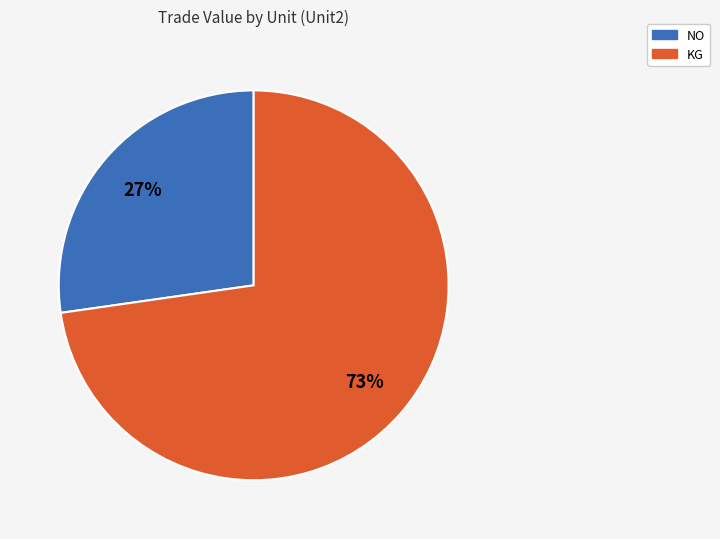

Is there any slice that represents more than half of the pie?

Yes